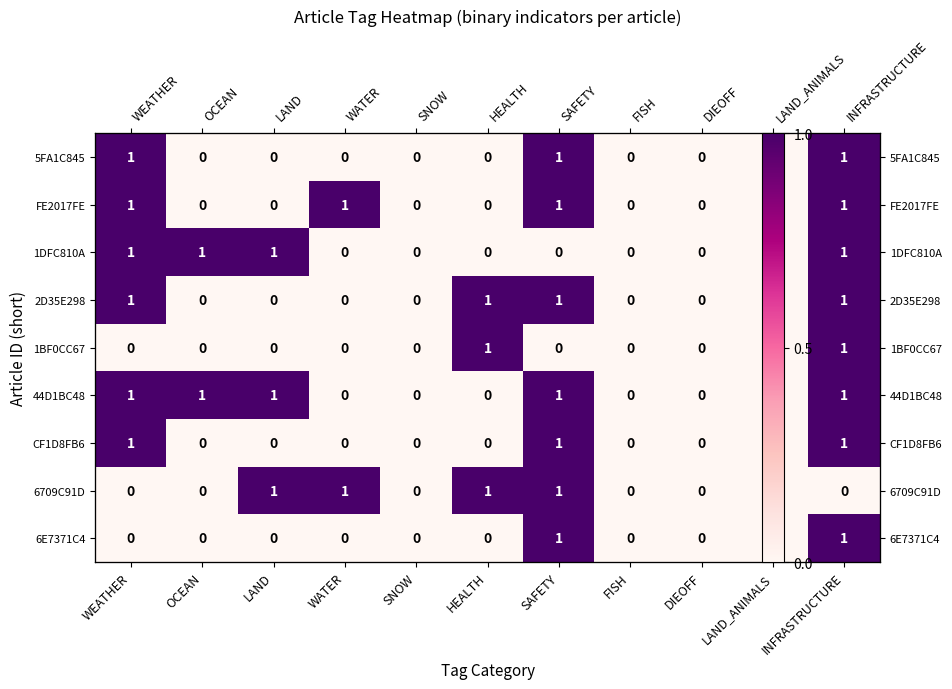

Is it true that 1BF0CC67 equals 1 at LAND?

False